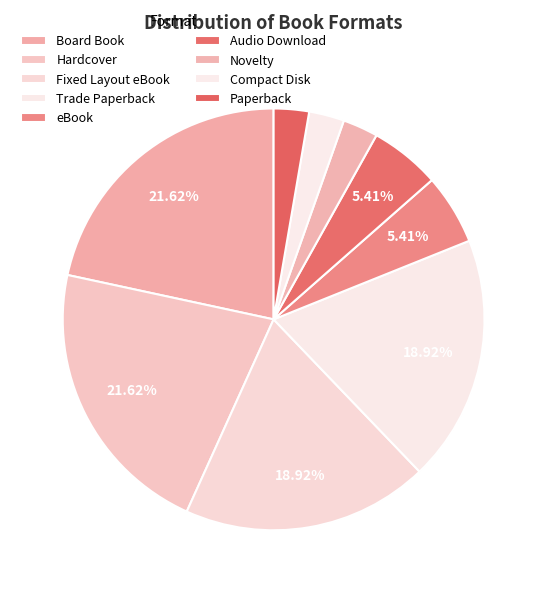

How many segments does this pie chart have?

9